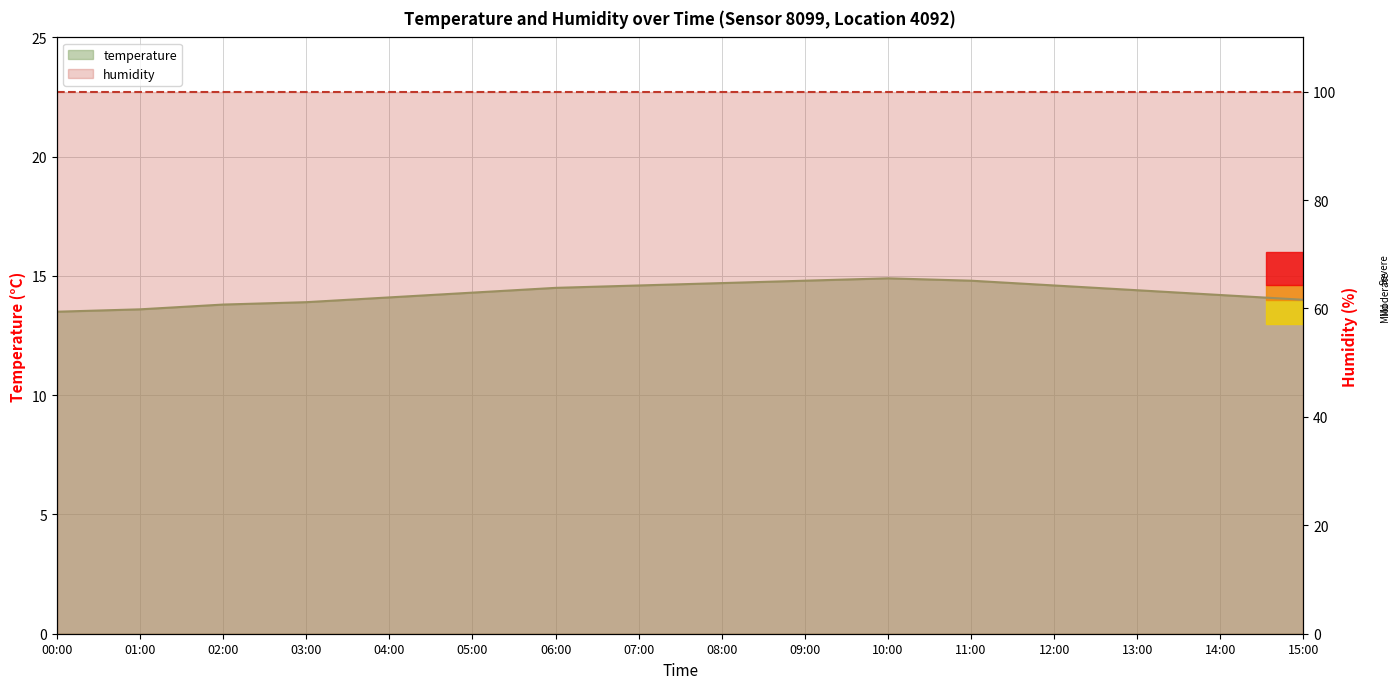

At which label does the data first exceed 14?

04:00